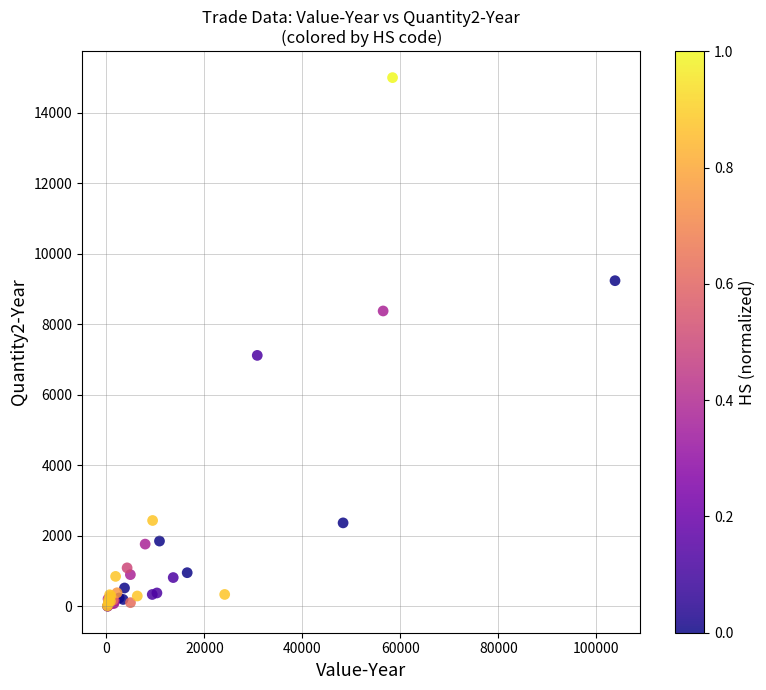

What Y value in the scatter plot is closest to 7500?

7119